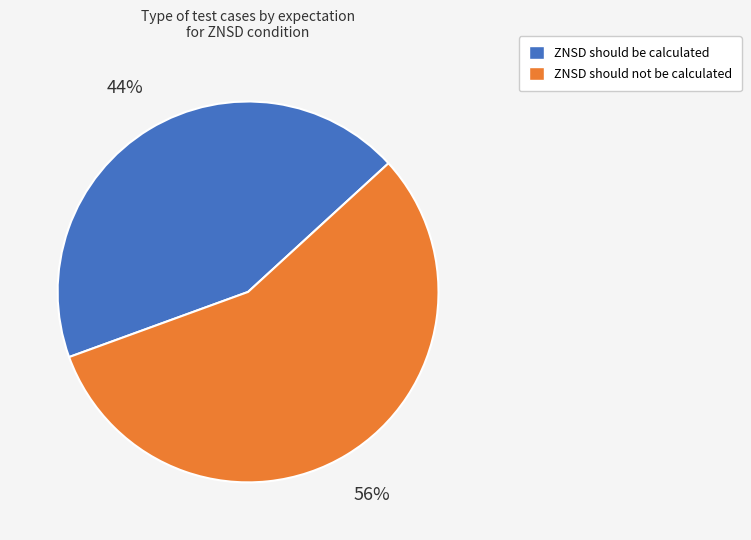

What is the ratio of the value at ZNSD should not be calculated to the value at ZNSD should be calculated?

1.3